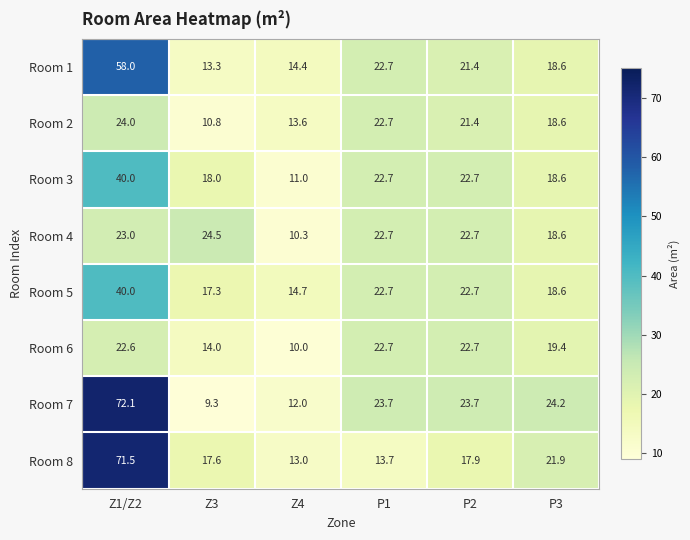

At which label does Room 2 first exceed 21?

Z1/Z2